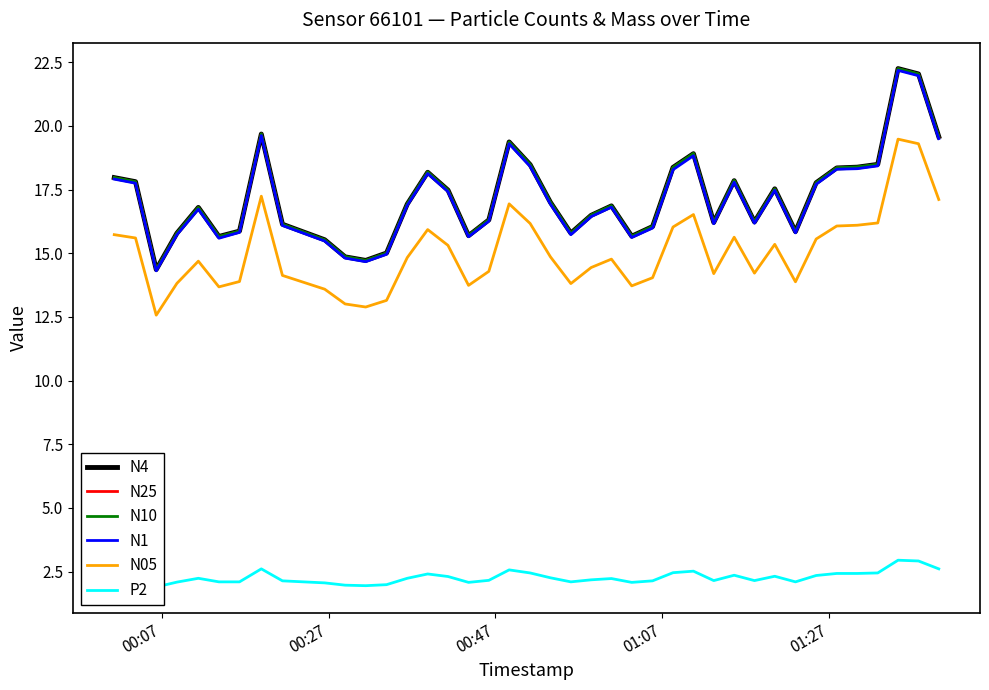

What is the total value across all series at 01:07?

79.0